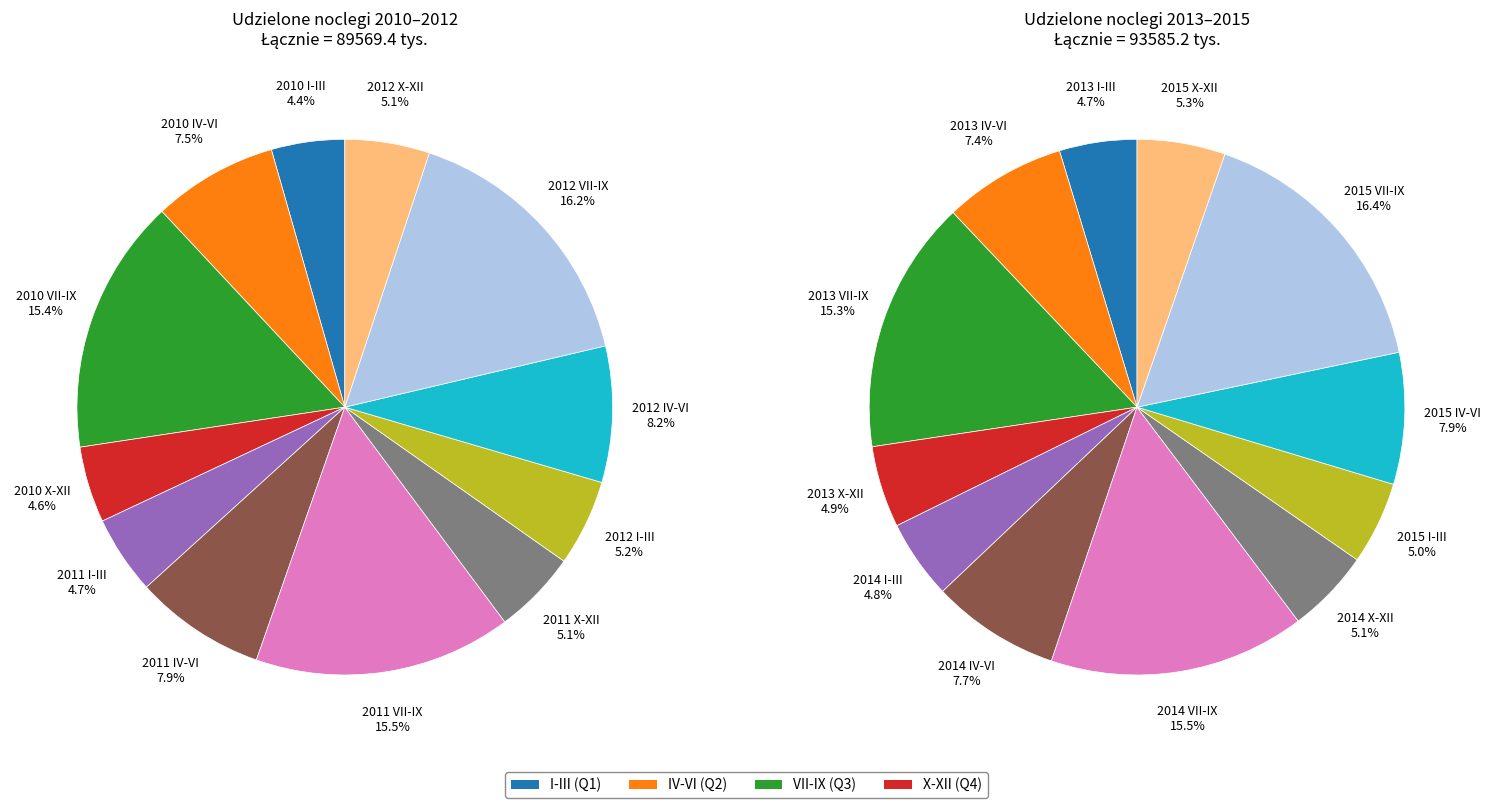

Is the sum of 2011 X-XII and 2011 VII-IX greater than half?

No